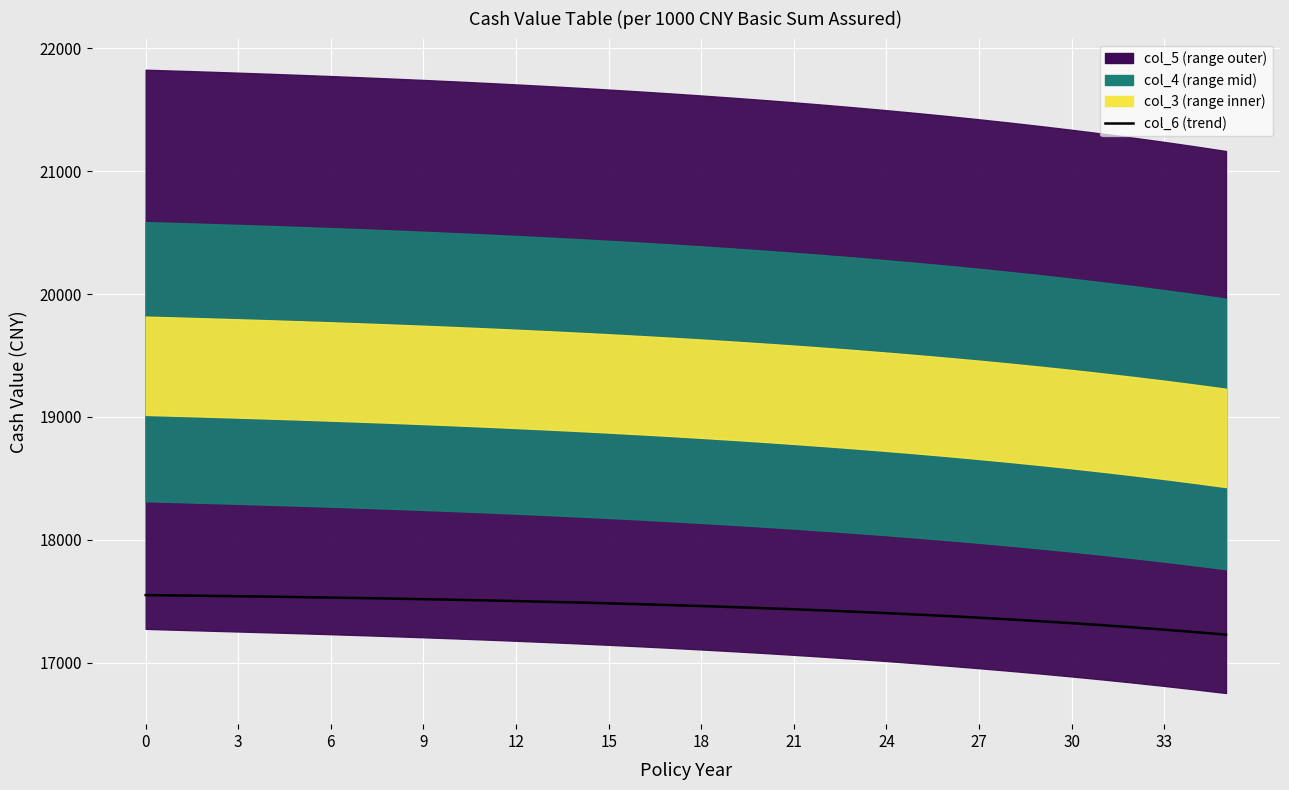

What is the difference between the second highest and minimum values?

319.1